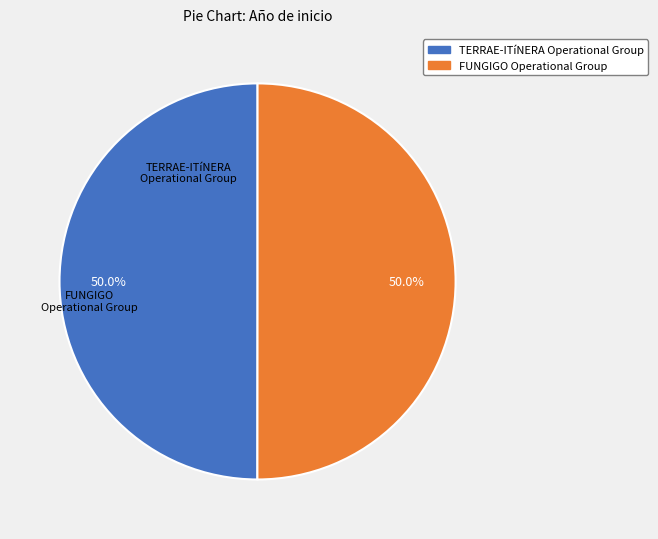

The FUNGIGO Operational Group slice represents 50% of the pie. True or false?

True